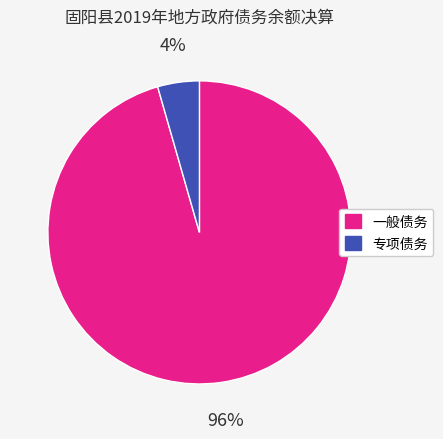

What percentage is the 一般债务 slice, to the nearest percent?

96%